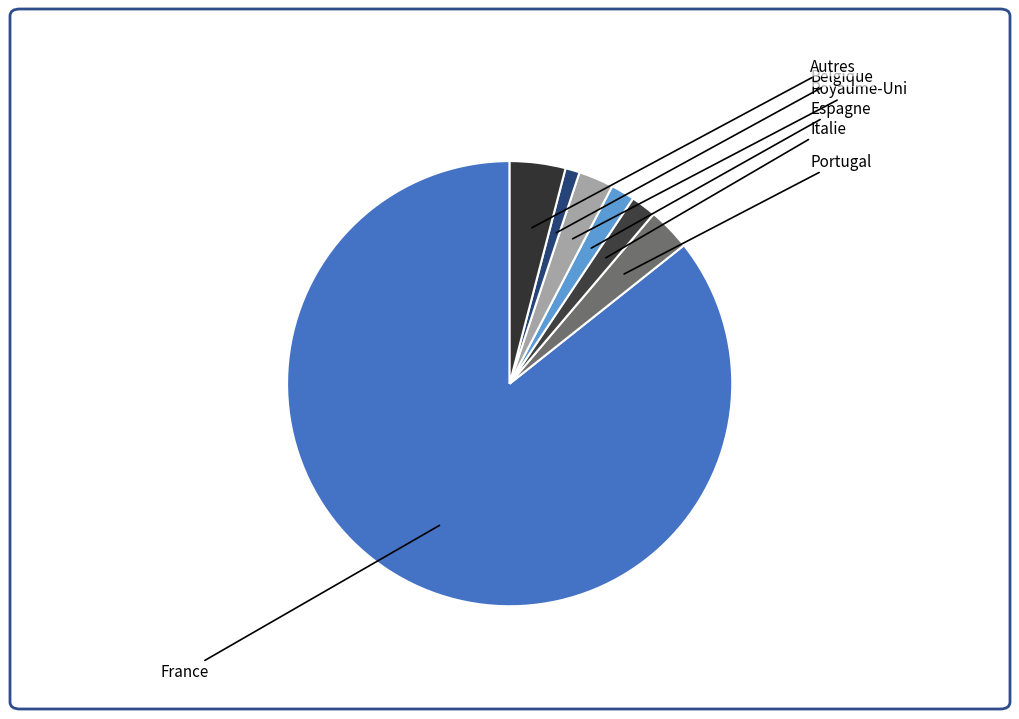

Which category has the smallest portion of the pie?

Belgique